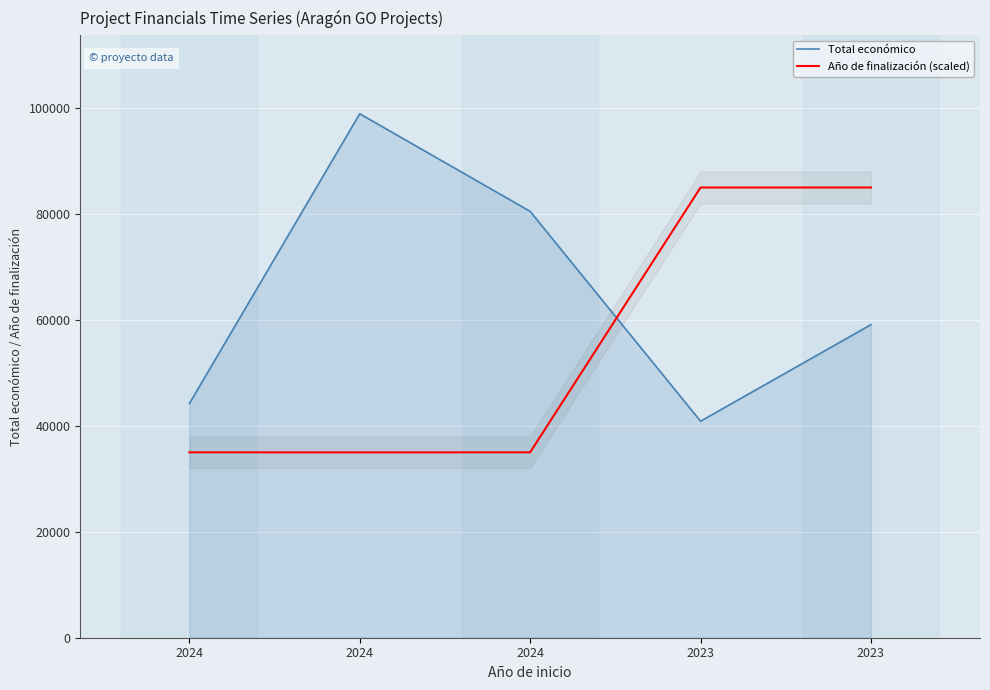

Which series has the largest total across all categories?

Total económico